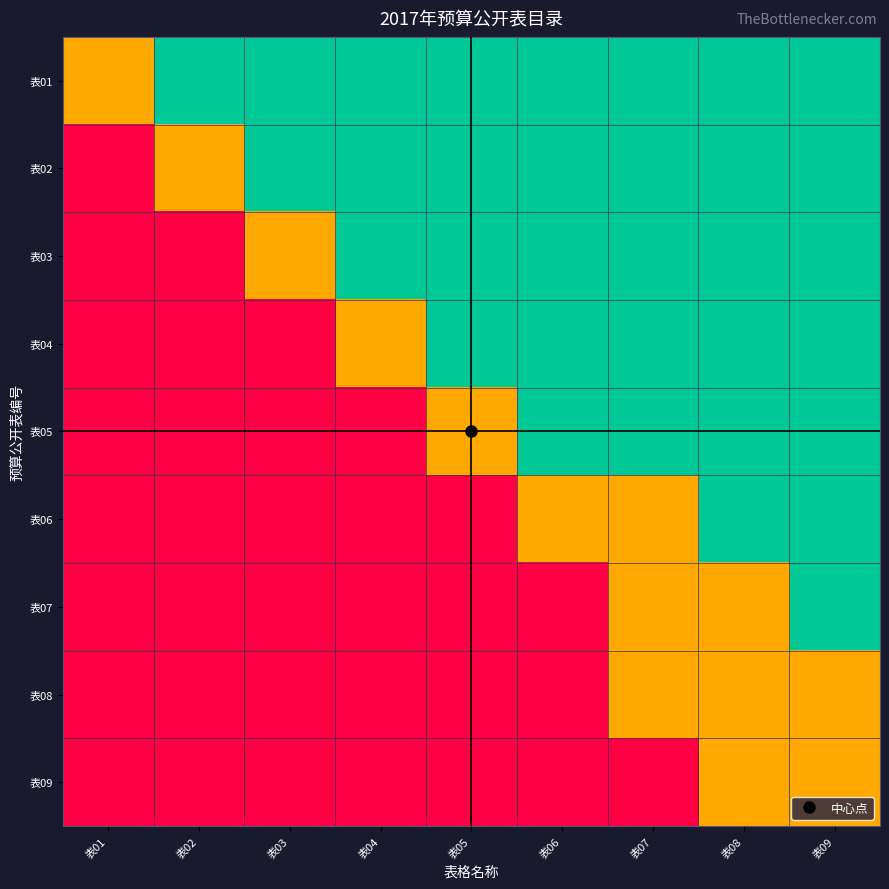

At 表05, list the series in order from largest to smallest.

表06, 表07, 表08, 表09, 表05, 表01, 表02, 表03, 表04